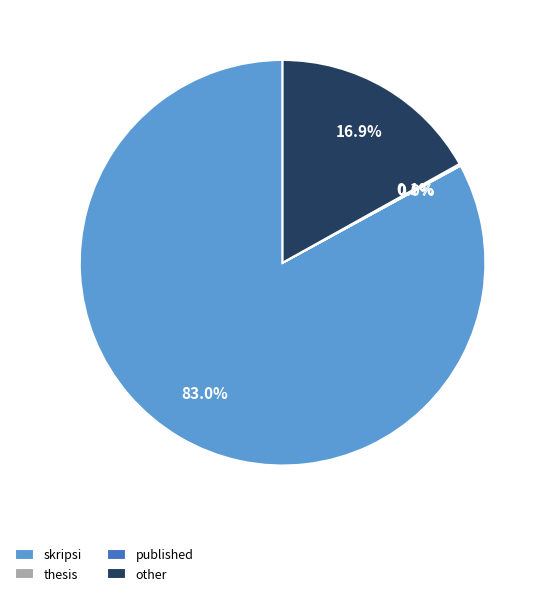

To the nearest percent, what percentage of the pie is other?

17%